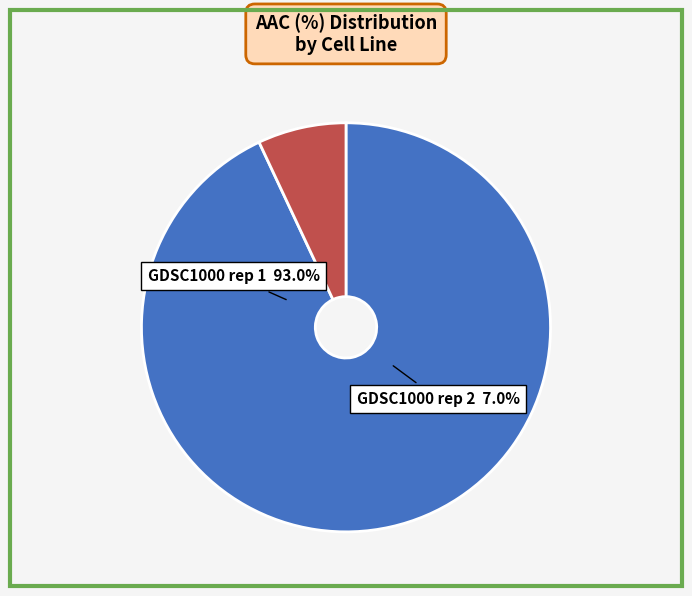

Which category has the smallest portion of the pie?

GDSC1000 rep 2